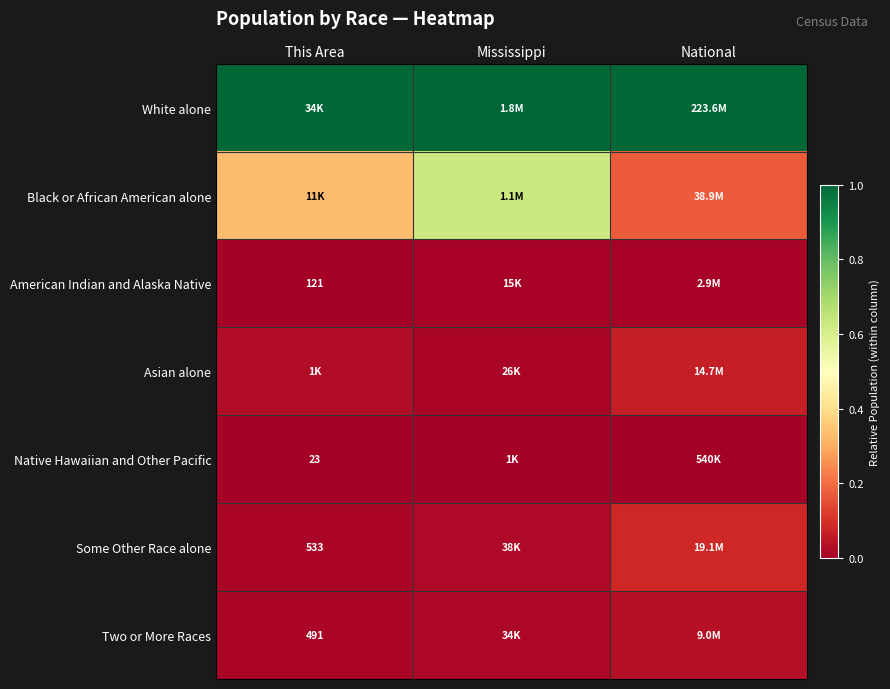

At This Area, list the series in order from largest to smallest.

White alone, Black or African American alone, Asian alone, Some Other Race alone, Two or More Races, American Indian and Alaska Native, Native Hawaiian and Other Pacific